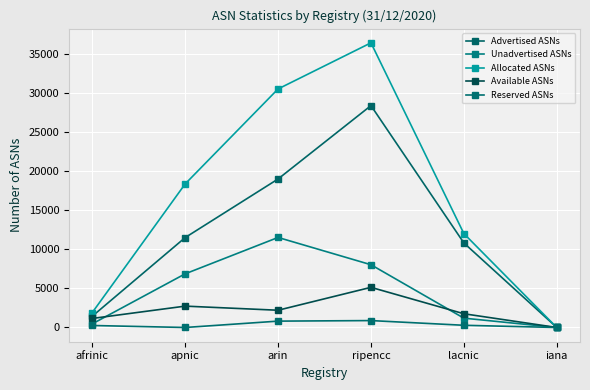

Reading left to right, transcribe all the data shown in this chart.

Advertised ASNs: 1446	11525	19038	28448	10839	0
Unadvertised ASNs: 465	6879	11543	8047	1197	0
Allocated ASNs: 1911	18404	30581	36495	12036	0
Available ASNs: 1159	2739	2211	5148	1760	0
Reserved ASNs: 256	0	816	886	283	0